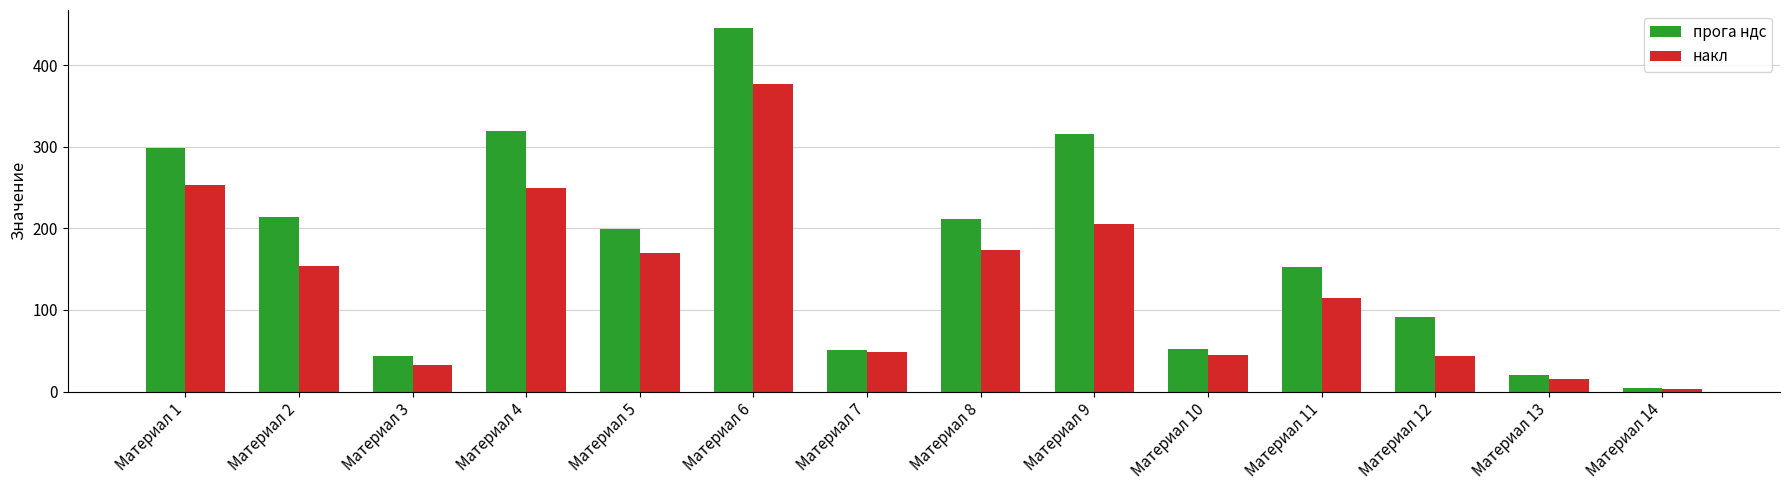

What are all the series names shown in the legend?

прога ндс, накл